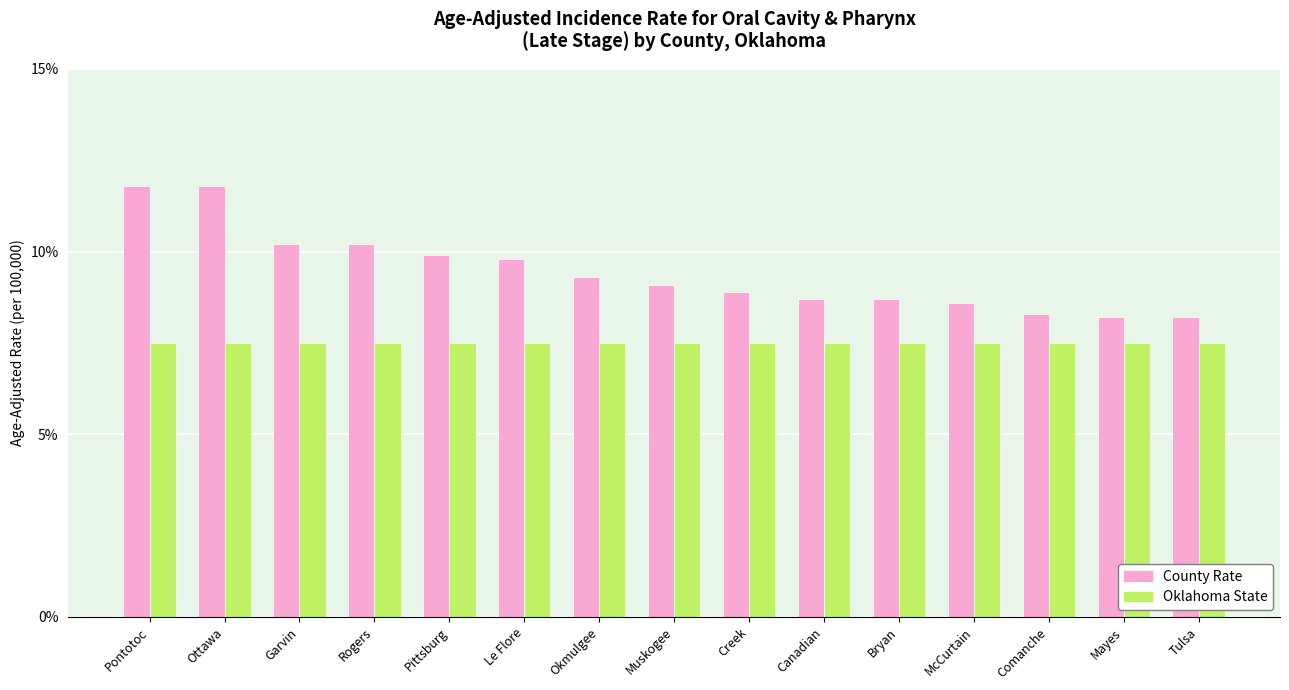

What is the approximate value of County Rate at Pontotoc?

11.8